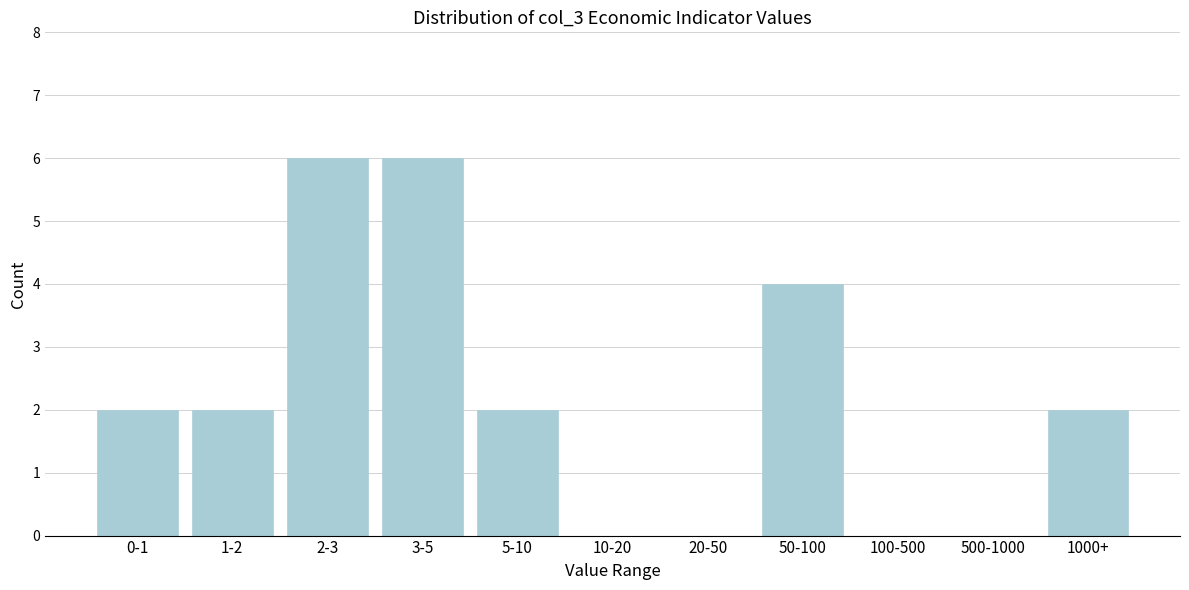

Reading left to right, extract all data points from this chart.

0-1=2	1-2=2	2-3=6	3-5=6	5-10=2	10-20=0	20-50=0	50-100=4	100-500=0	500-1000=0	1000+=2